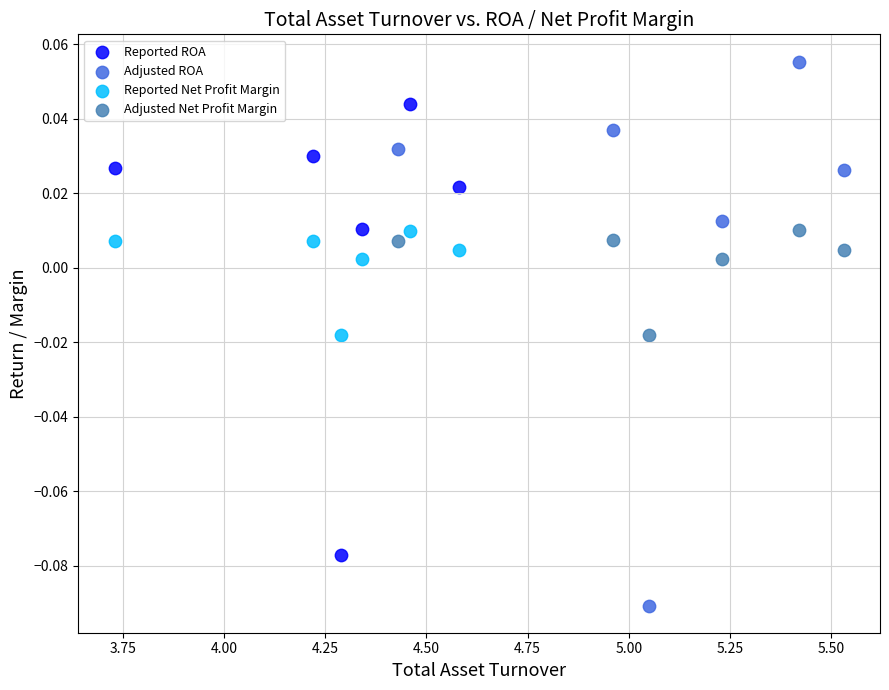

Which series has the widest spread of Y values?

Adjusted ROA